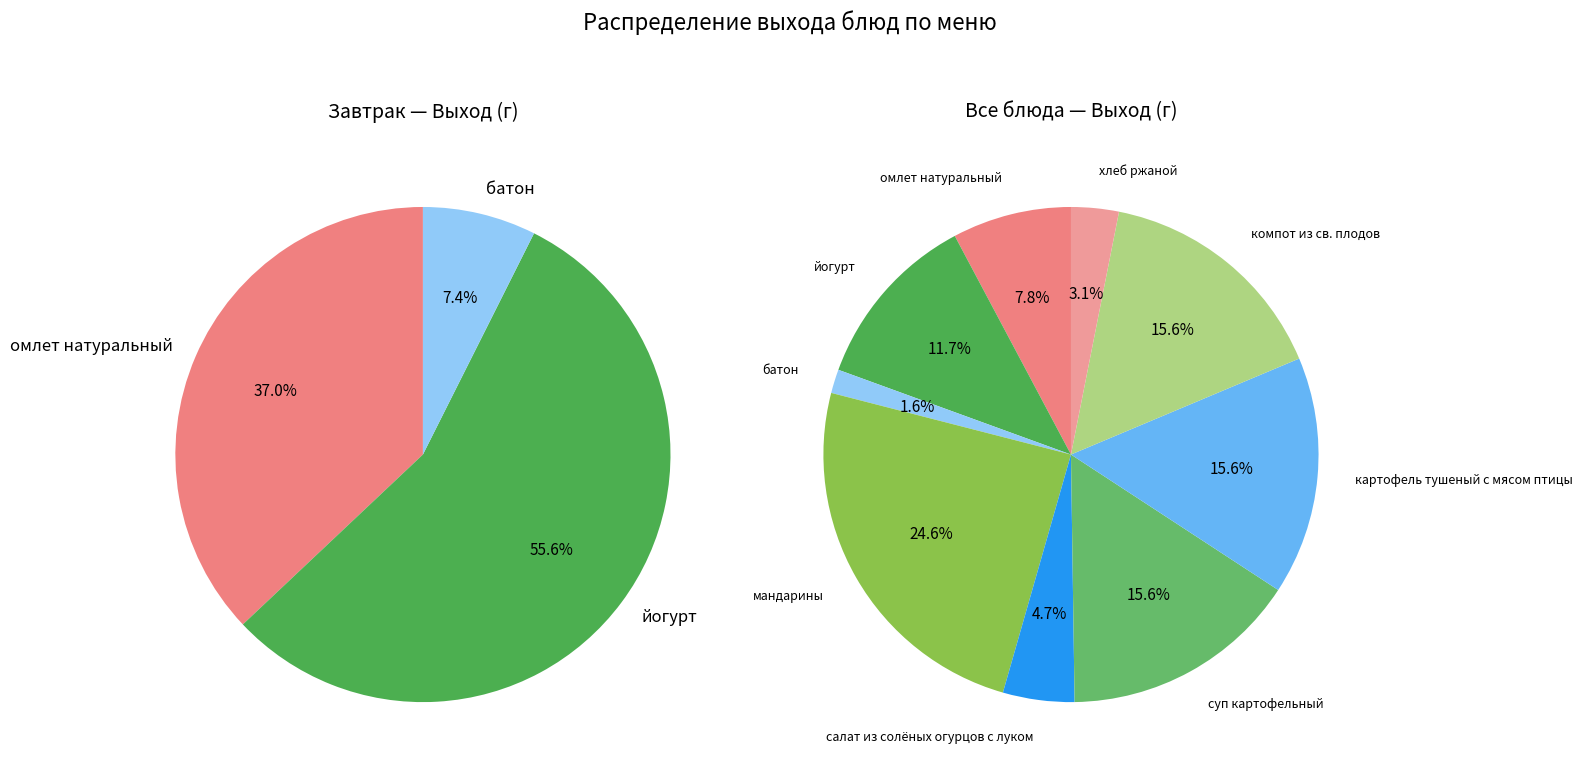

What percentage is the картофель тушеный с мясом птицы slice, to the nearest percent?

16%